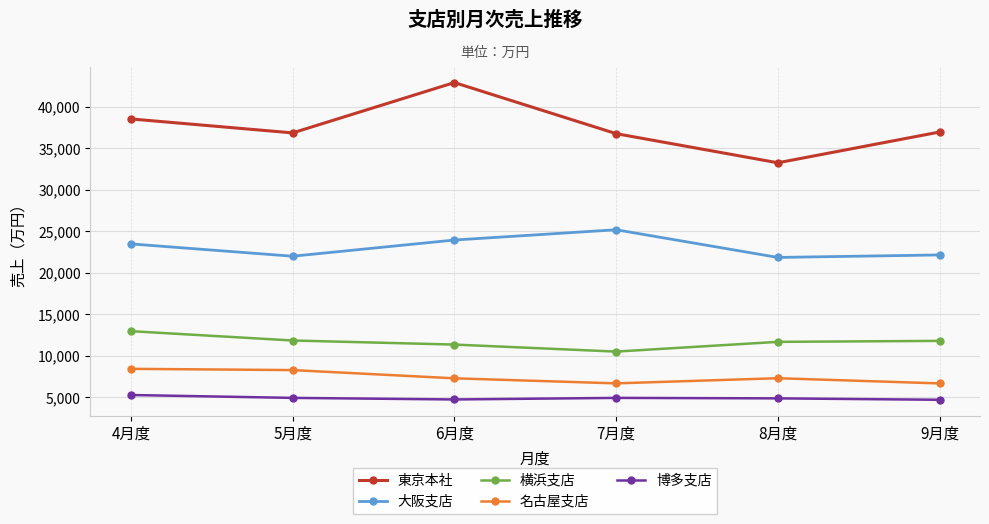

The 大阪支店 series shows 35278 at 8月度. True or false?

False